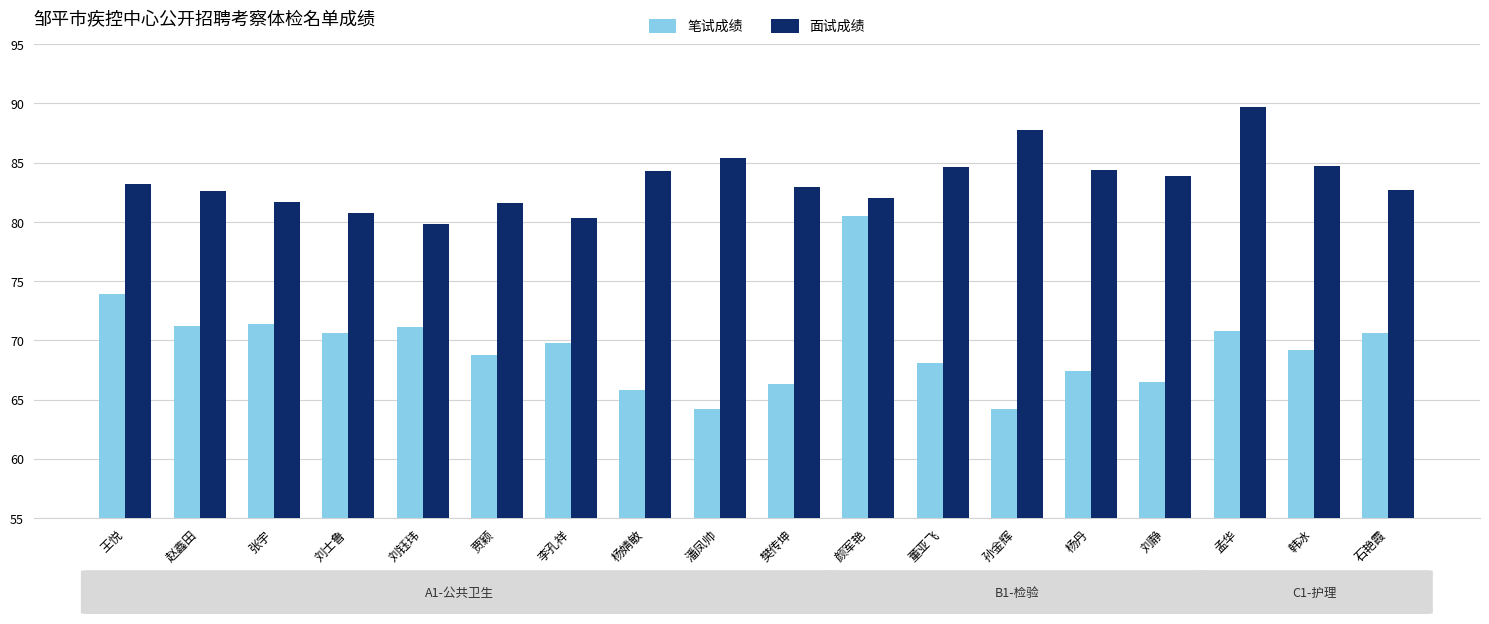

Where does the 笔试成绩 series first go above 69?

王悦